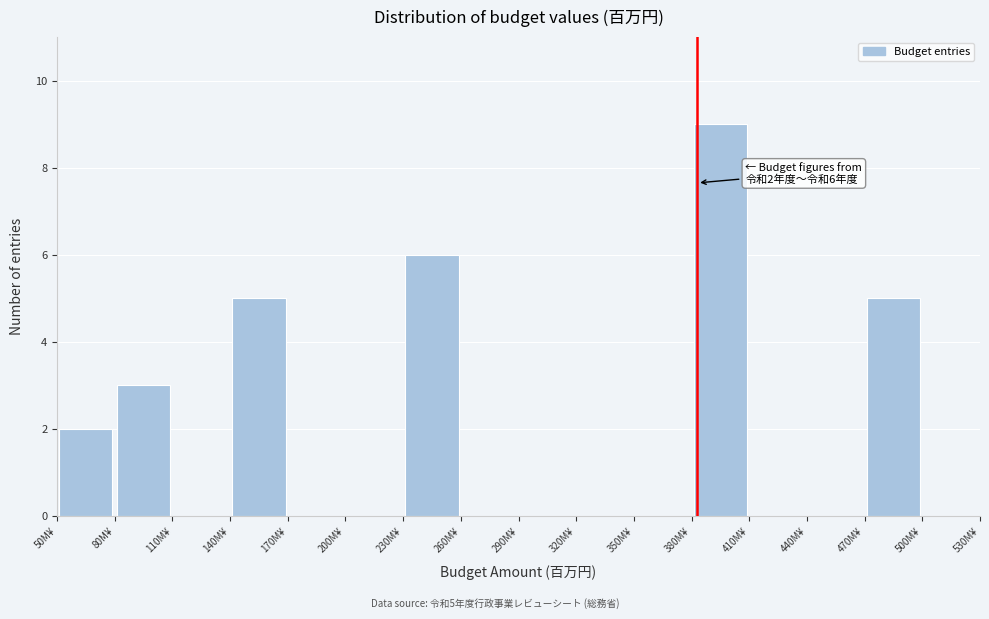

Over which range of the x-axis is the bar tallest?

380 to 410